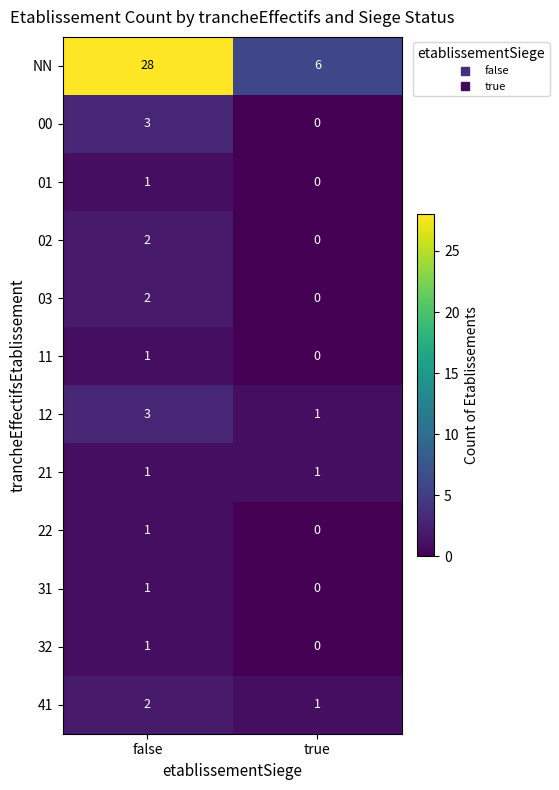

Which series changed the most between false and true?

NN